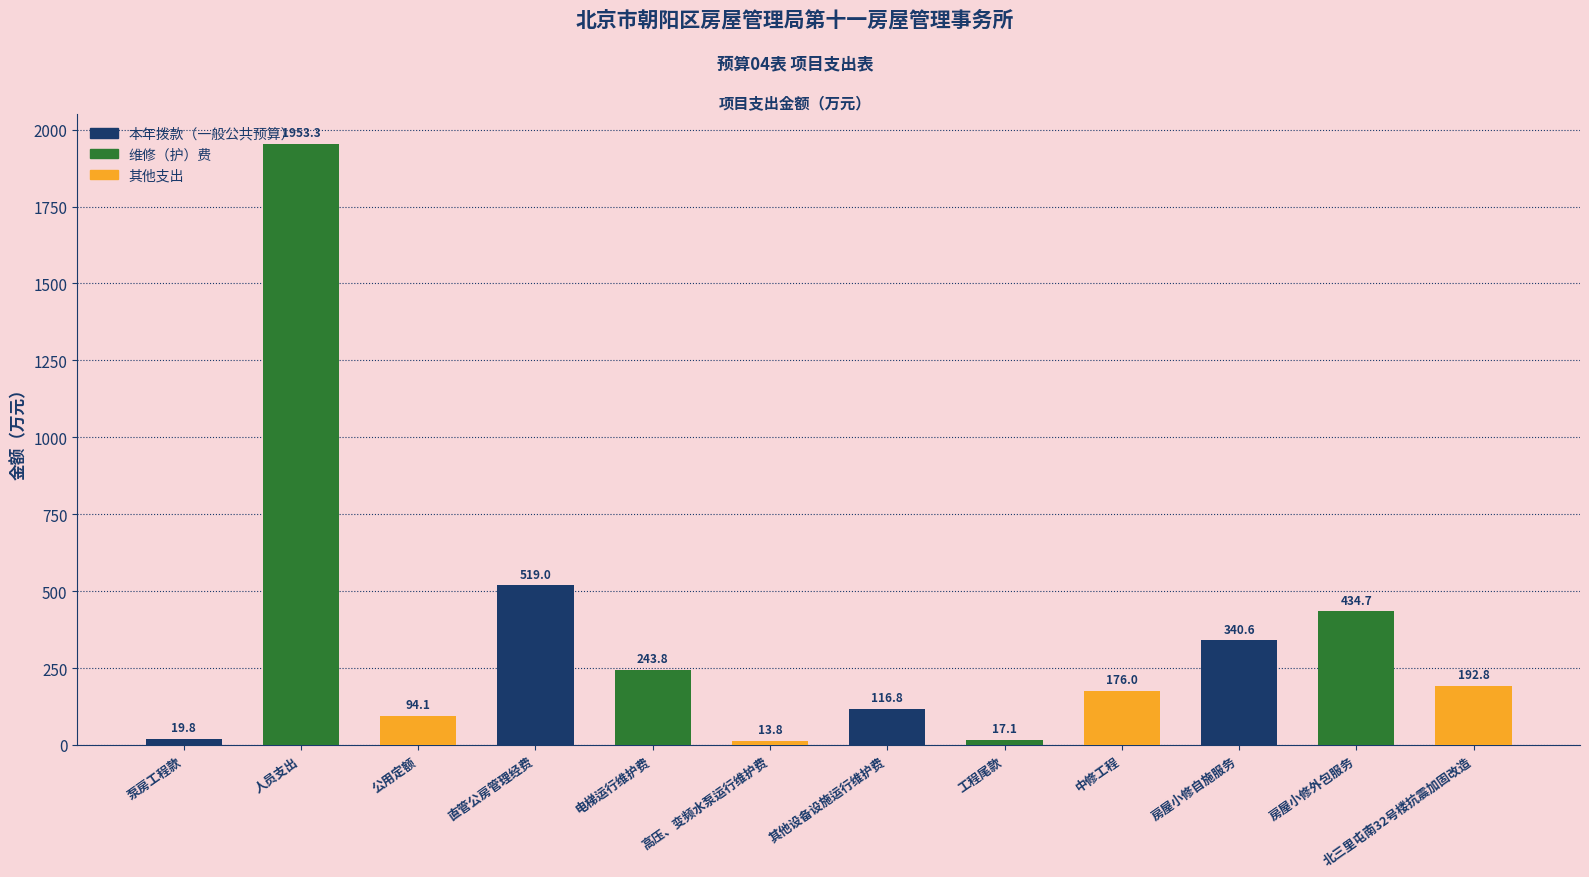

What is the approximate value at 公用定额?

94.1